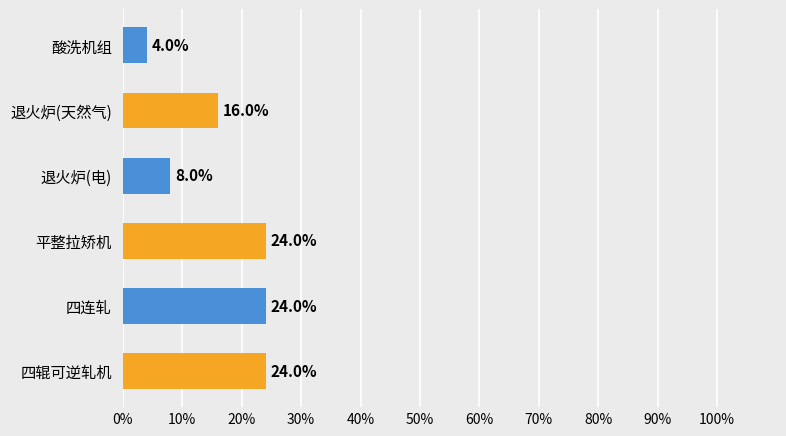

What is the maximum value shown in the chart?

24.0